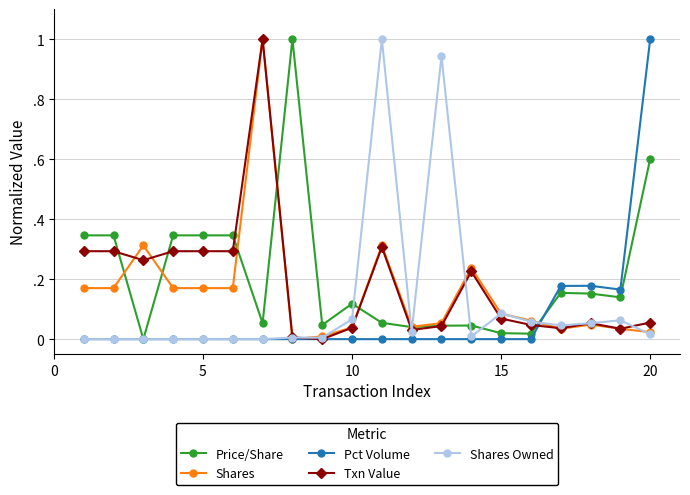

What are all the series names shown in the legend?

Price/Share, Shares, Pct Volume, Txn Value, Shares Owned